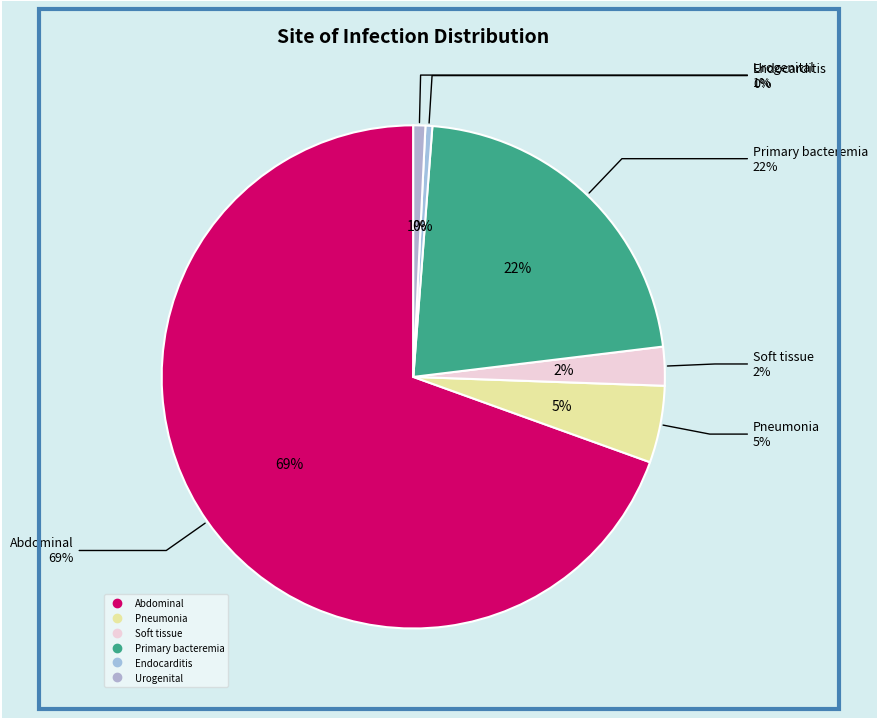

Which has a higher value, Pneumonia or Soft tissue?

Pneumonia